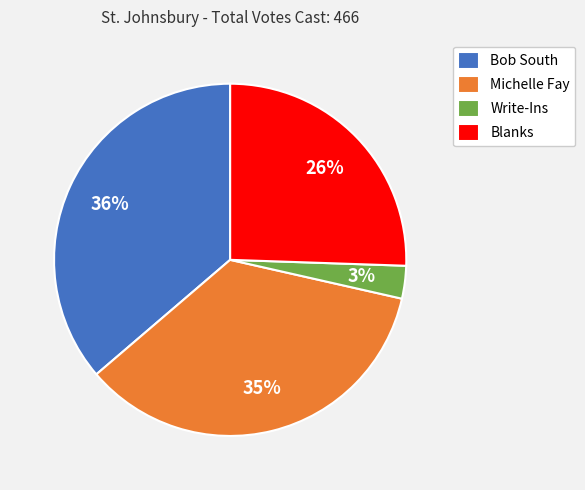

What is the ratio of the value at Michelle Fay to the value at Bob South?

1.0